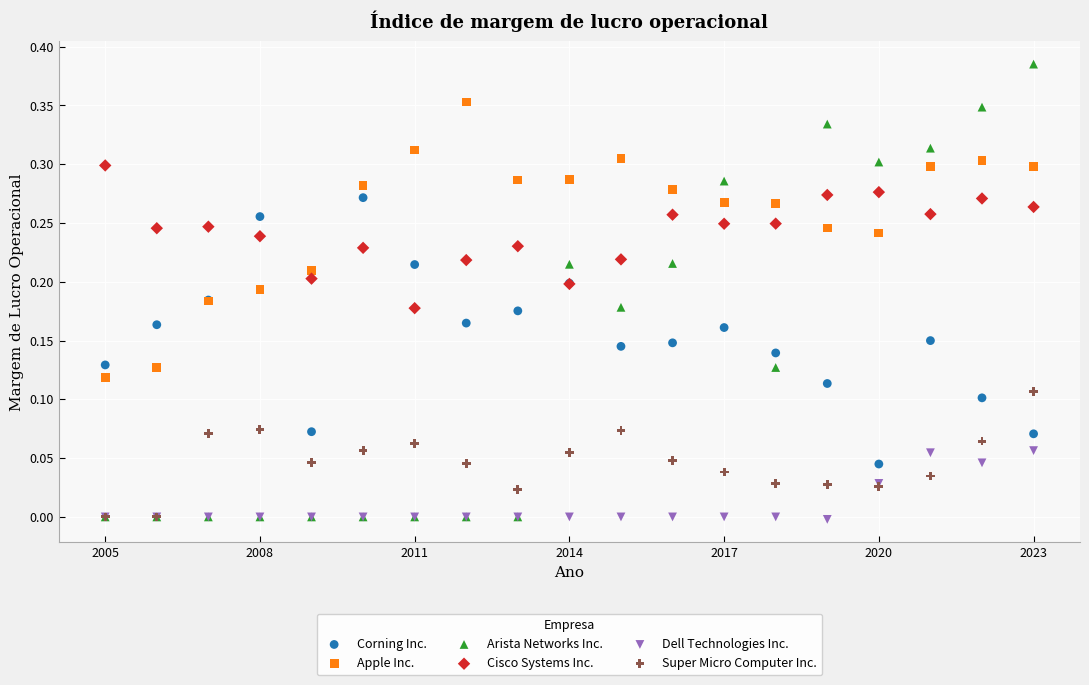

Which series has the largest Y range (max minus min)?

Arista Networks Inc.